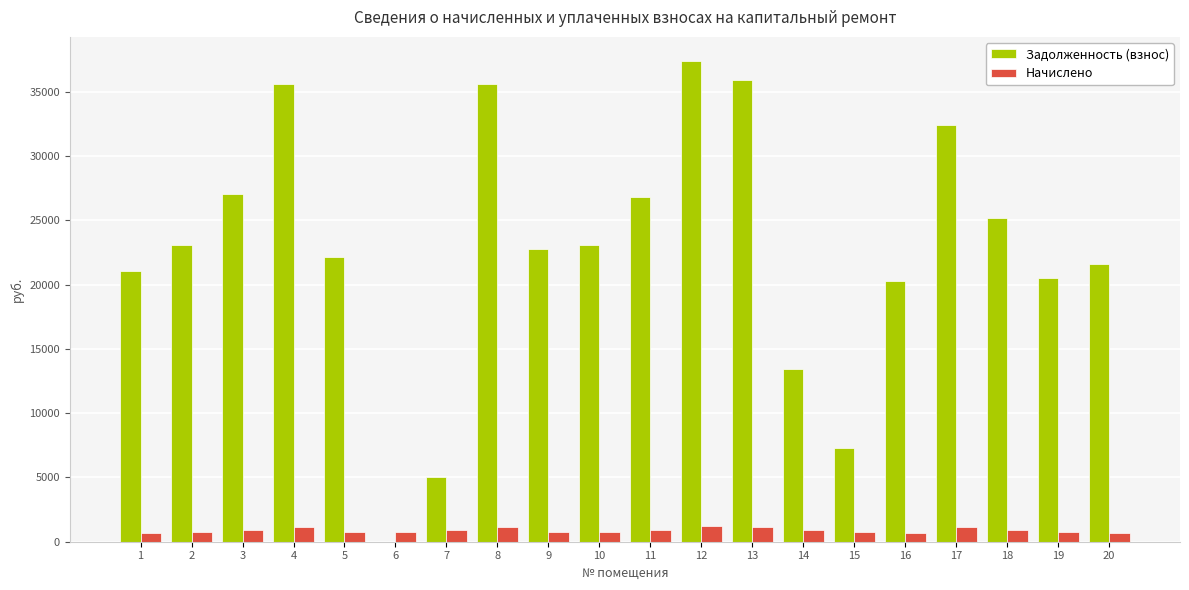

What is the total value across all series at 3?

27975.7